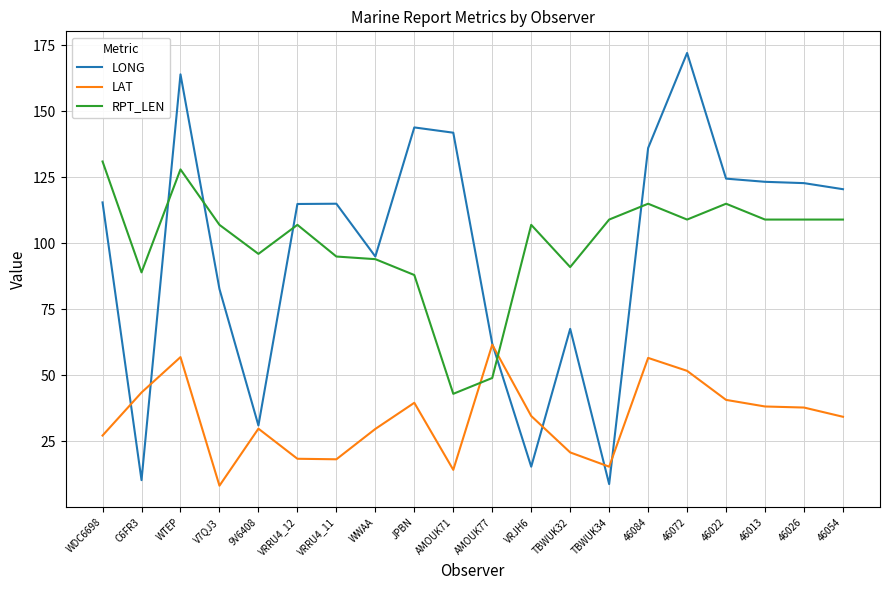

Is it true that LAT equals 39.6 at JPBN?

True